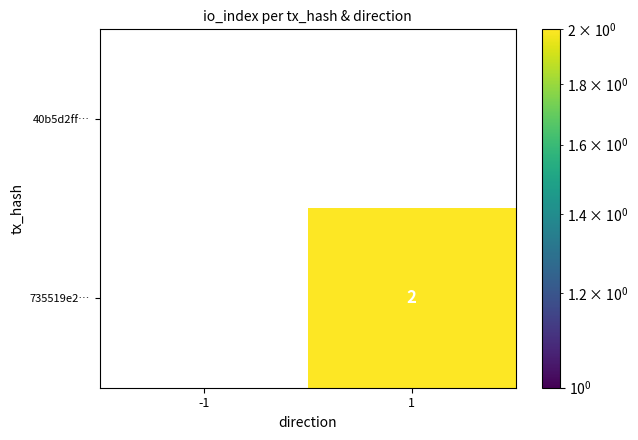

Is it true that 735519e2… equals 1 at 1?

False